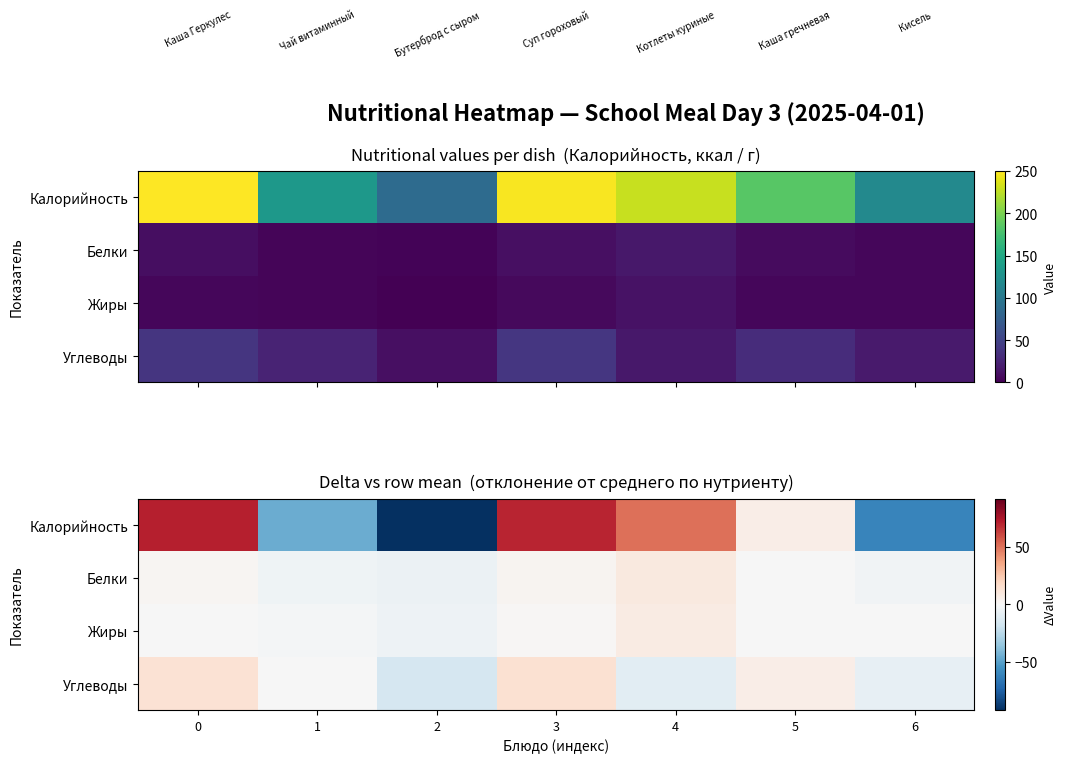

Rank the categories by Белки value from lowest to highest.

2, 1, 6, 5, 0, 3, 4